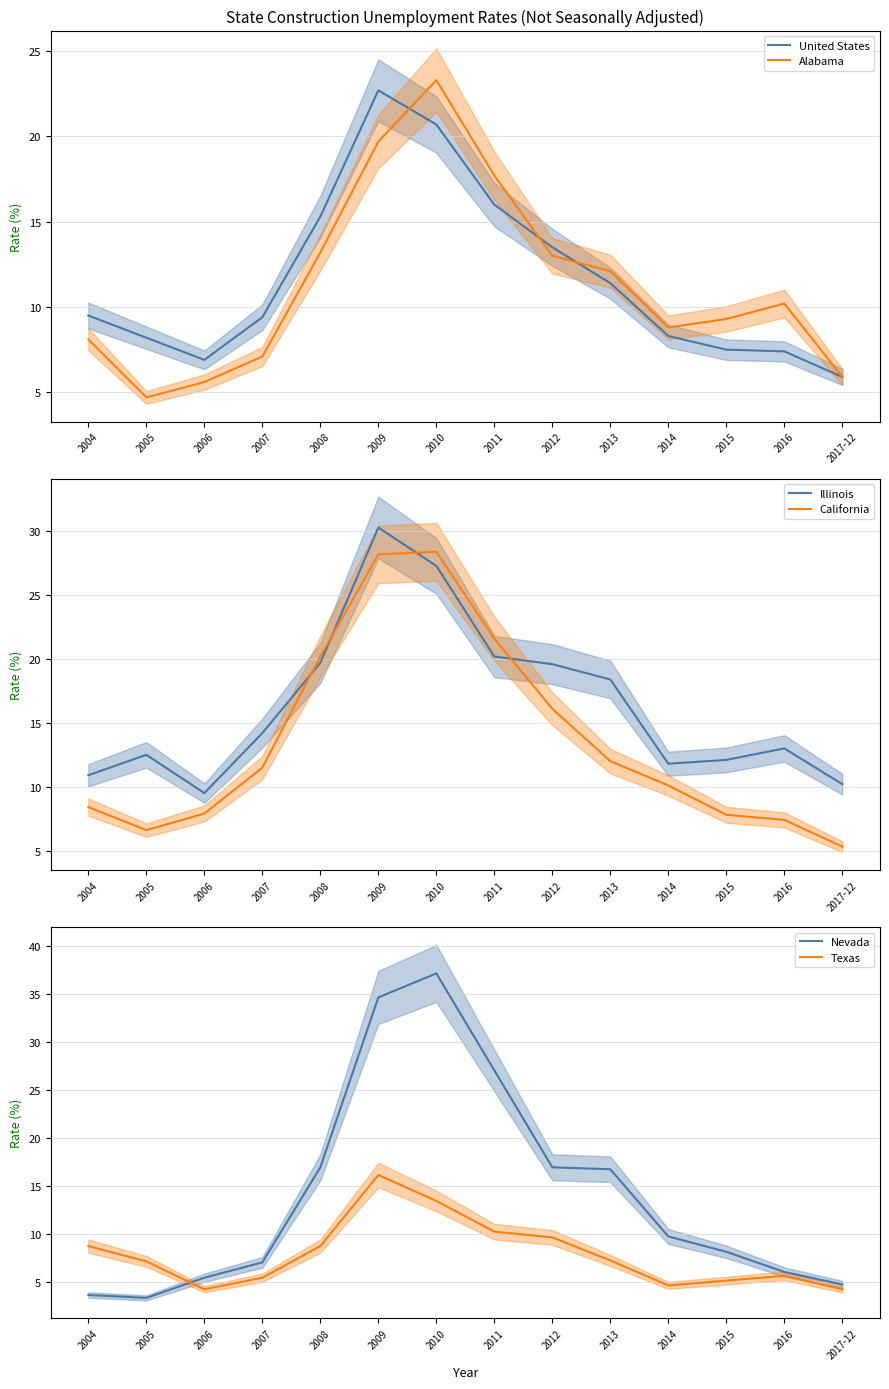

Reading left to right, what are all the values shown in this chart?

United States: 2004=9.5	2005=8.2	2006=6.9	2007=9.4	2008=15.3	2009=22.7	2010=20.7	2011=16.0	2012=13.5	2013=11.4	2014=8.3	2015=7.5	2016=7.4	2017-12=5.9
Alabama: 2004=8.1	2005=4.7	2006=5.6	2007=7.1	2008=13.2	2009=19.7	2010=23.3	2011=17.7	2012=13.0	2013=12.1	2014=8.8	2015=9.3	2016=10.2	2017-12=5.9
Illinois: 2004=10.9	2005=12.5	2006=9.5	2007=14.2	2008=19.7	2009=30.3	2010=27.3	2011=20.2	2012=19.6	2013=18.4	2014=11.8	2015=12.1	2016=13.0	2017-12=10.2
California: 2004=8.4	2005=6.6	2006=7.9	2007=11.5	2008=20.2	2009=28.2	2010=28.4	2011=21.6	2012=16.1	2013=12.0	2014=10.1	2015=7.8	2016=7.4	2017-12=5.3
Nevada: 2004=3.6	2005=3.3	2006=5.4	2007=7.0	2008=16.9	2009=34.6	2010=37.1	2011=27.0	2012=16.9	2013=16.7	2014=9.7	2015=8.1	2016=6.0	2017-12=4.7
Texas: 2004=8.7	2005=7.1	2006=4.2	2007=5.4	2008=8.7	2009=16.1	2010=13.4	2011=10.2	2012=9.6	2013=7.2	2014=4.6	2015=5.1	2016=5.6	2017-12=4.2